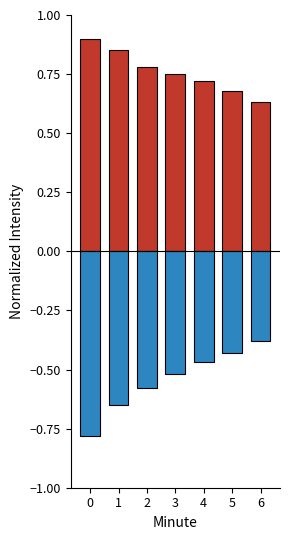

What is the average value of the positive_intensity series?

0.8